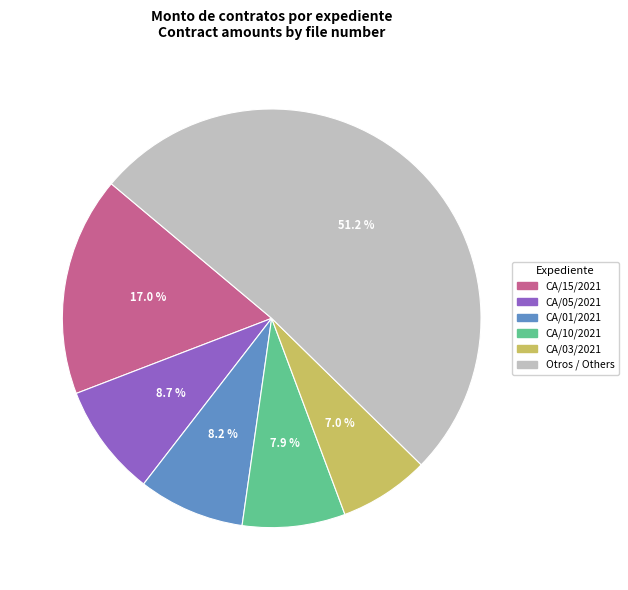

Which category has the biggest portion of the pie?

Otros / Others